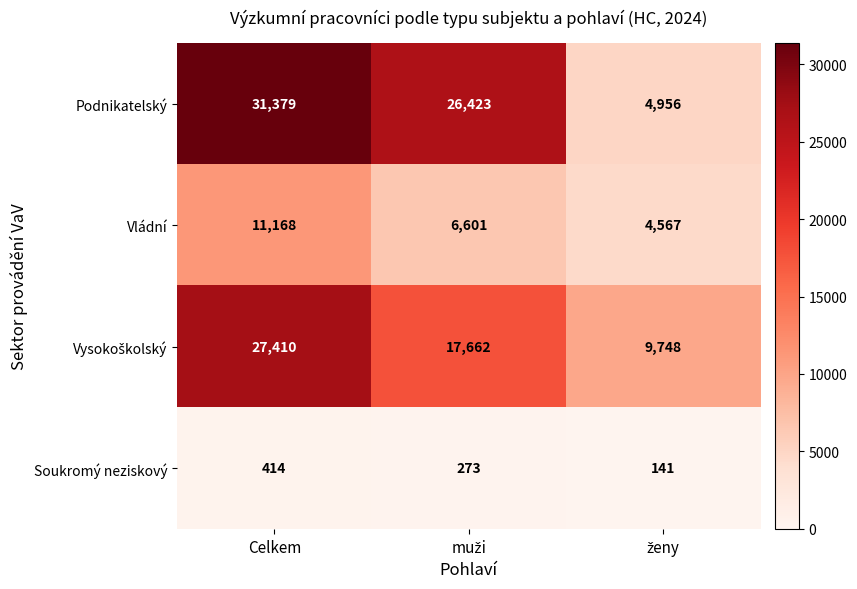

What is the minimum value shown in the chart?

141